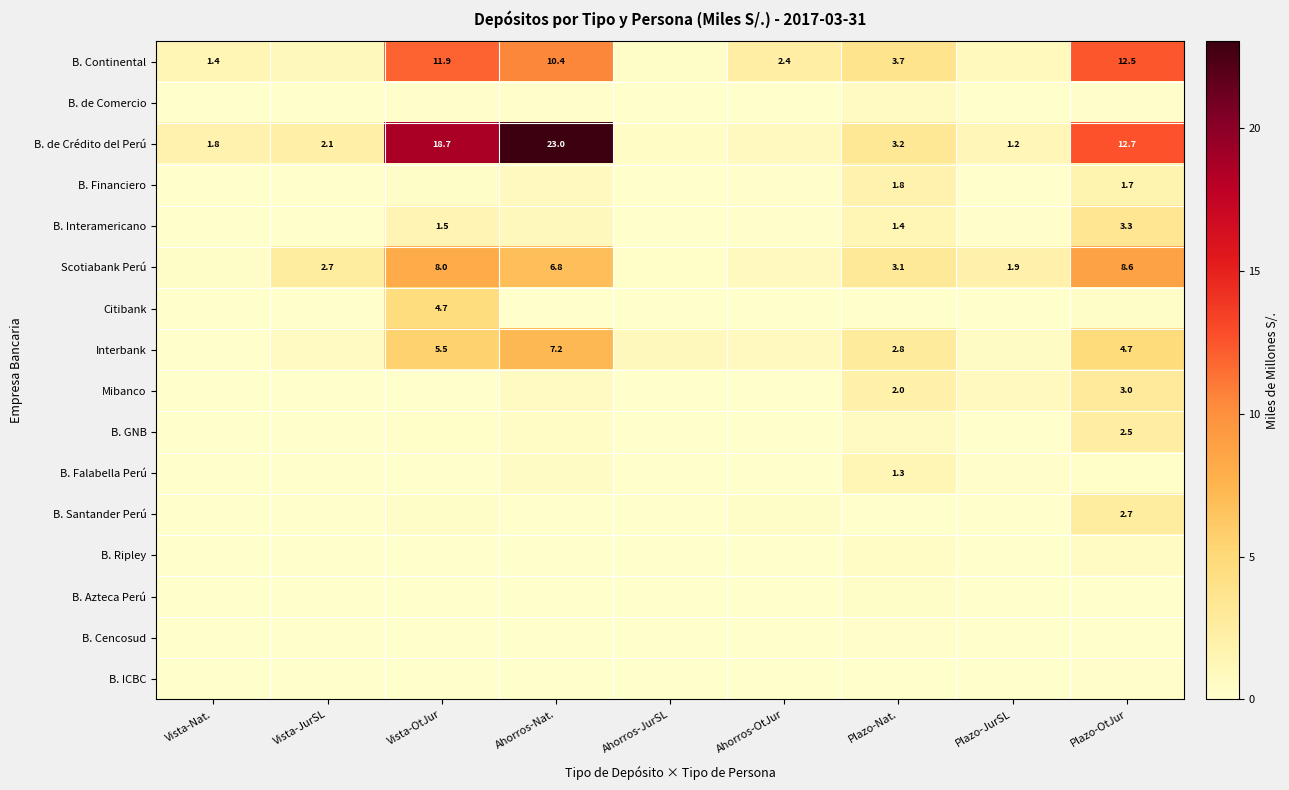

What is the sum of all B. ICBC values?

0.2